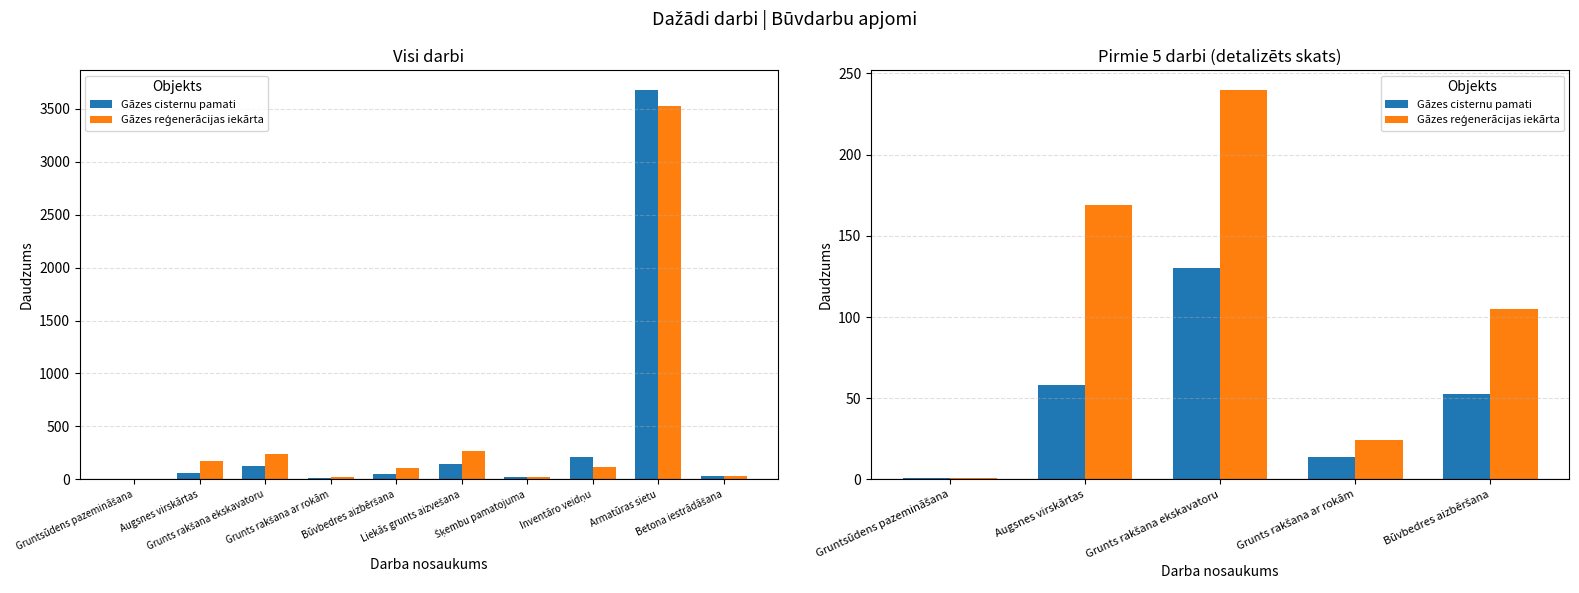

At which category is the sum across all series the highest?

Grunts rakšana ekskavatoru